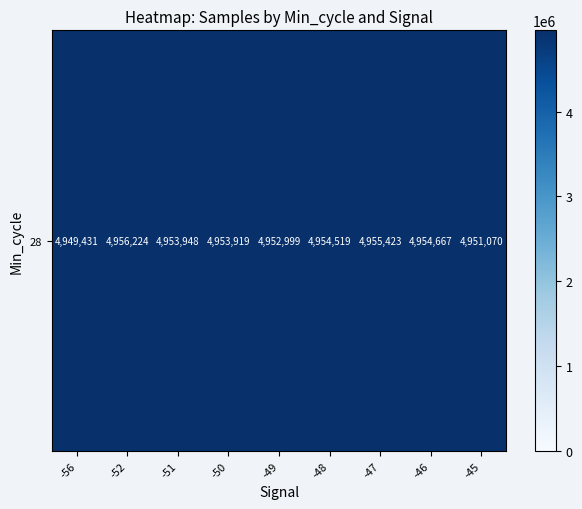

Rank the categories by value from highest to lowest.

-52, -47, -46, -48, -51, -50, -49, -45, -56